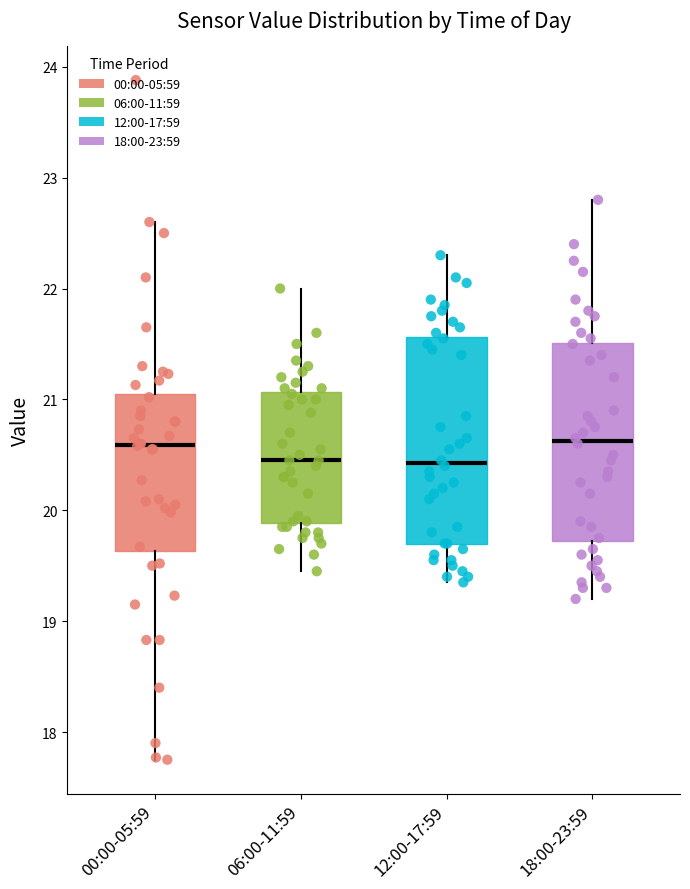

Reading left to right, read every box against the y-axis: the position of its median line, the range the box covers, and the ends of its whiskers. The values are not printed on the chart, so give them approximately, as read against the axis.

00:00-05:59: median 20.6, box 19.6 to 21.0, whiskers 17.8 to 22.6
06:00-11:59: median 20.5, box 19.9 to 21.1, whiskers 19.5 to 22.0
12:00-17:59: median 20.4, box 19.7 to 21.6, whiskers 19.4 to 22.3
18:00-23:59: median 20.6, box 19.7 to 21.5, whiskers 19.2 to 22.8